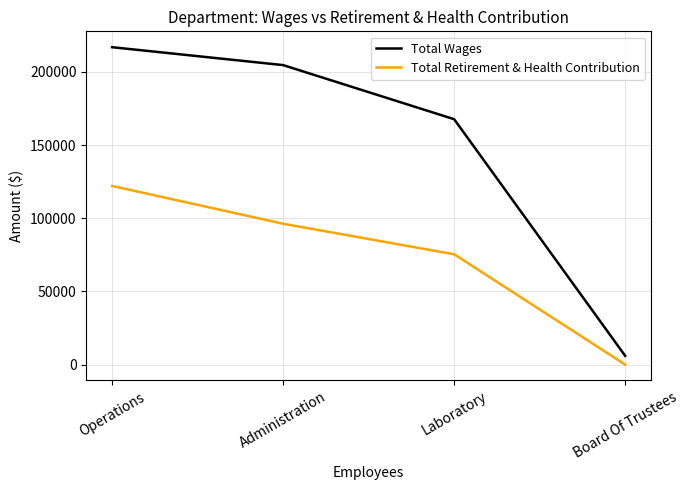

Reading left to right, transcribe all the data shown in this chart.

Total Wages: Operations=216925	Administration=204691	Laboratory=167717	Board Of Trustees=6000
Total Retirement & Health Contribution: Operations=122114	Administration=96272	Laboratory=75413	Board Of Trustees=0